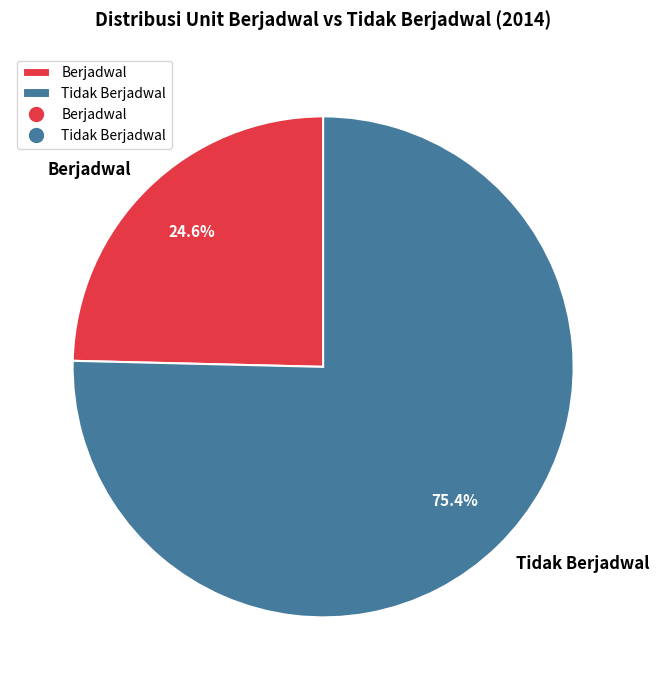

True or false: Berjadwal accounts for 25% of the total.

True